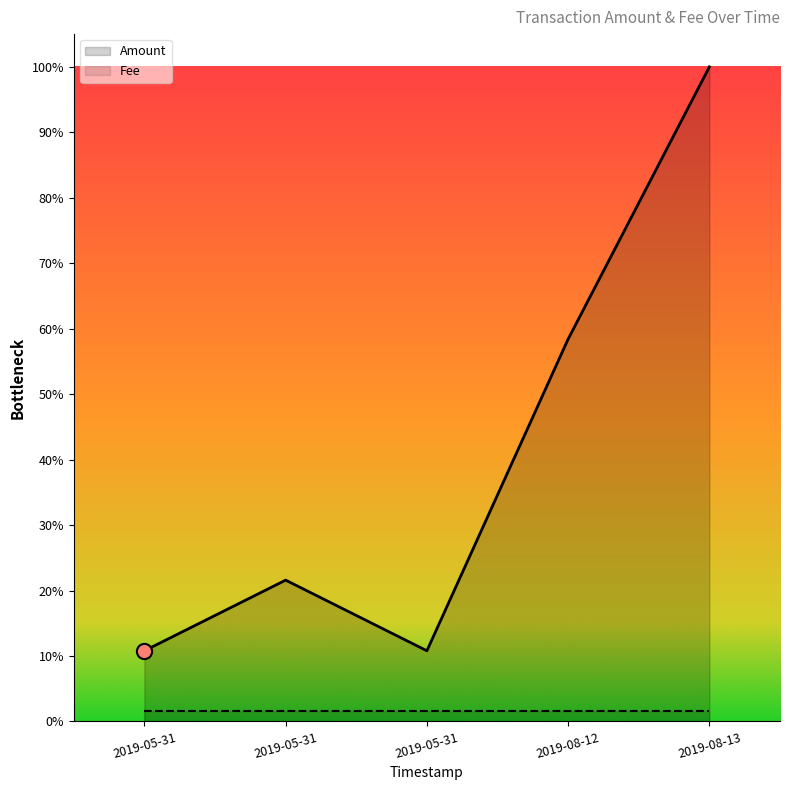

Between 2019-05-31 and 2019-08-12, which is larger?

2019-08-12